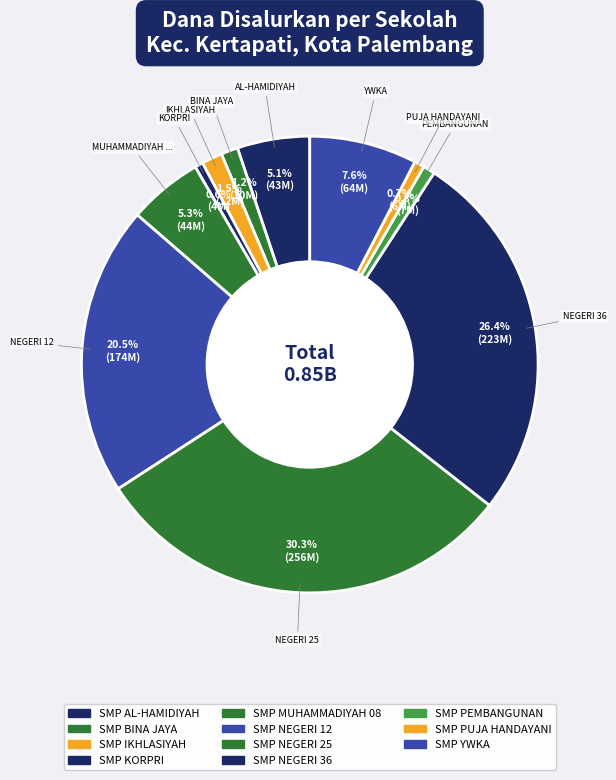

To the nearest percent, what portion does SMP KORPRI represent?

1%